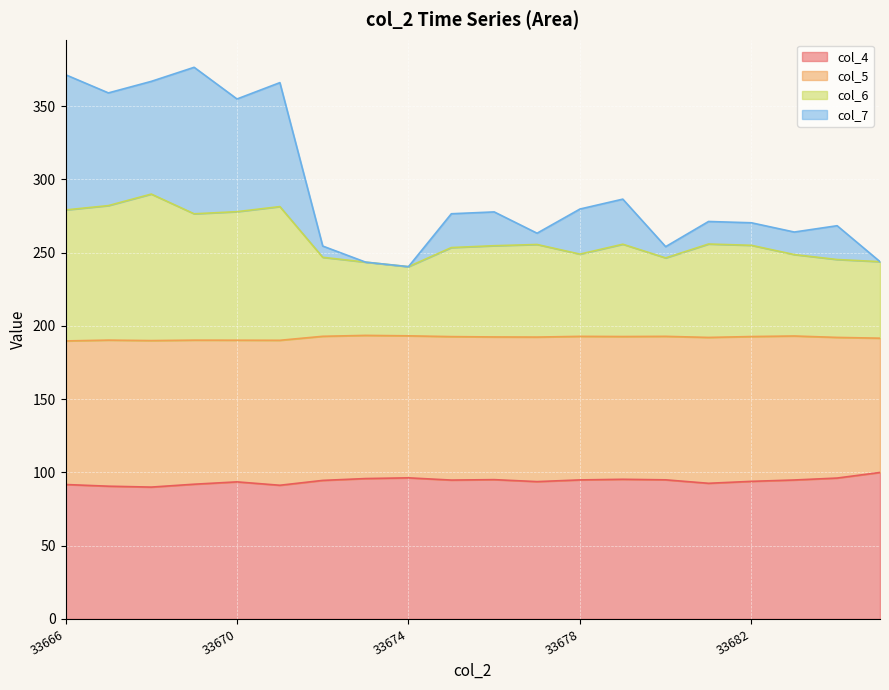

What is the total value across all series at 33674?

240.5